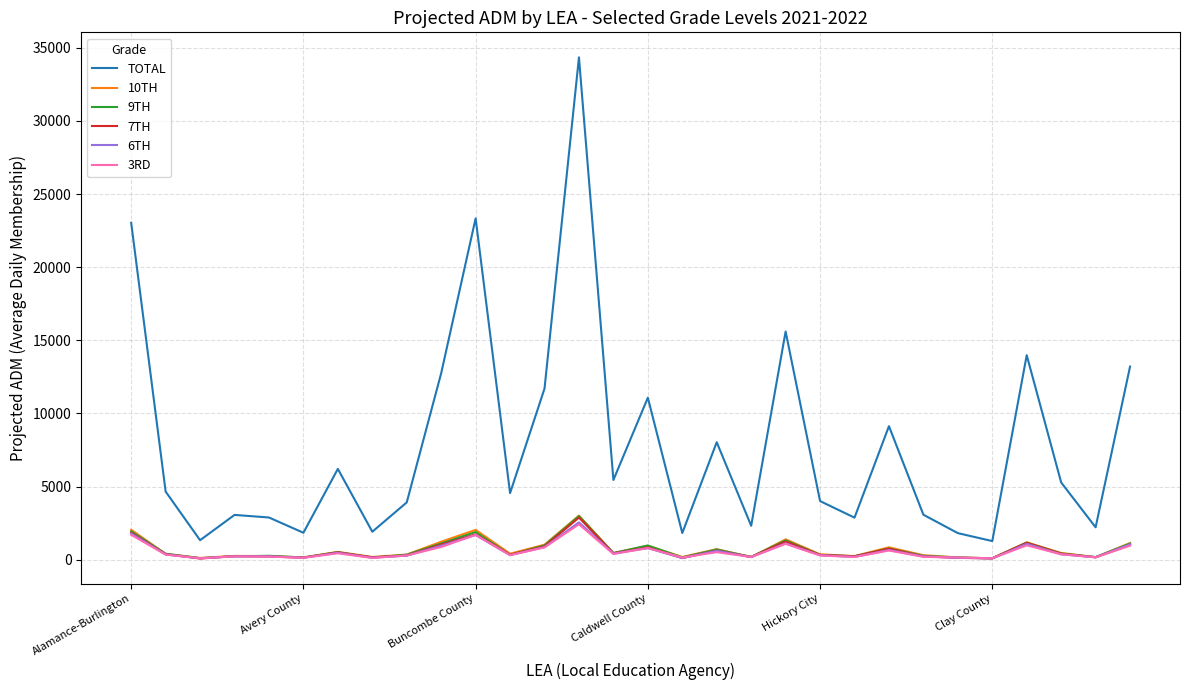

True or false: 7TH and TOTAL intersect in this chart.

False